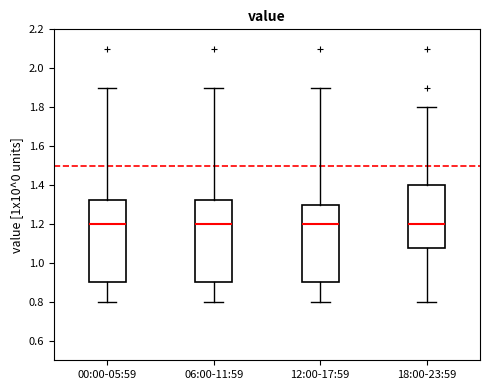

Reading left to right, read every box against the y-axis: the position of its median line, the range the box covers, and the ends of its whiskers. The values are not printed on the chart, so give them approximately, as read against the axis.

00:00-05:59: median 1.20, box 0.90 to 1.32, whiskers 0.80 to 1.90
06:00-11:59: median 1.20, box 0.90 to 1.32, whiskers 0.80 to 1.90
12:00-17:59: median 1.20, box 0.90 to 1.30, whiskers 0.80 to 1.90
18:00-23:59: median 1.20, box 1.08 to 1.40, whiskers 0.80 to 1.80